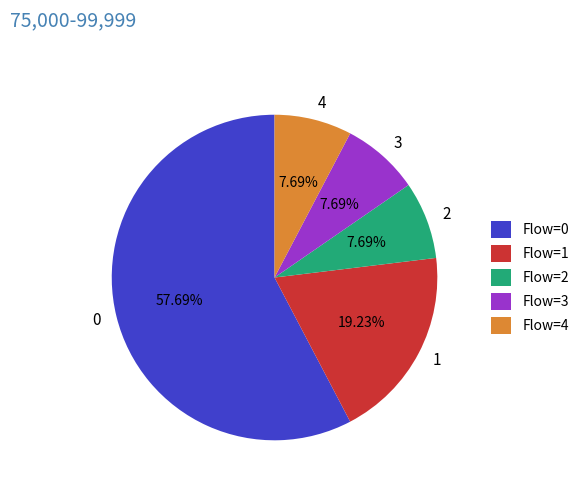

What is the ratio of the value at 3 to the value at 1?

0.4